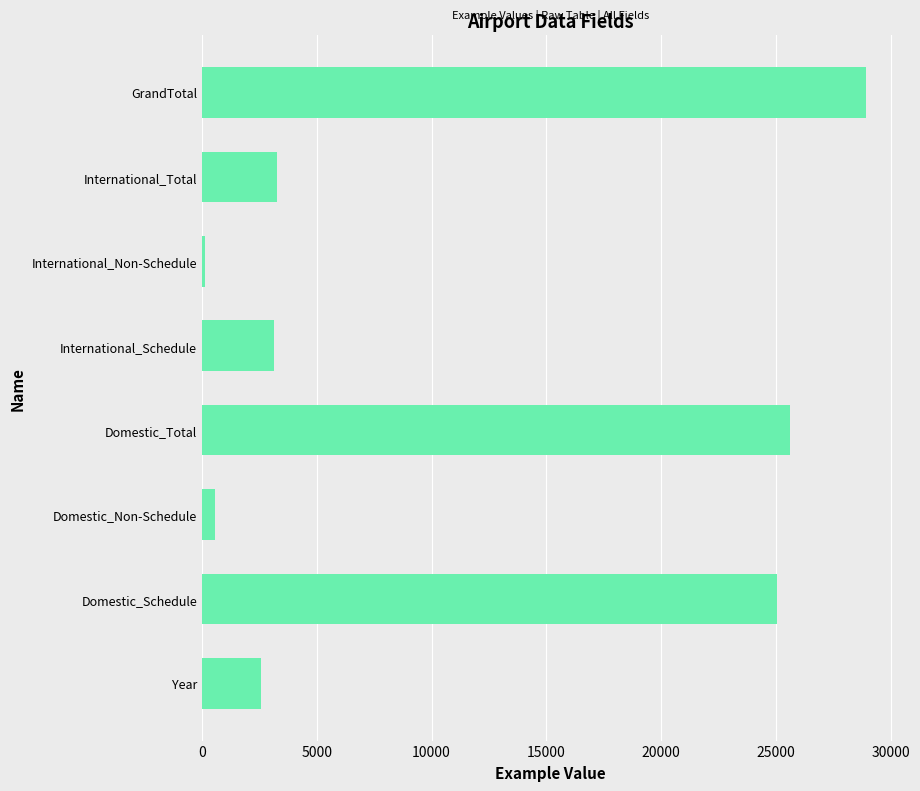

Are the bars grouped side by side (vs. stacked)?

No